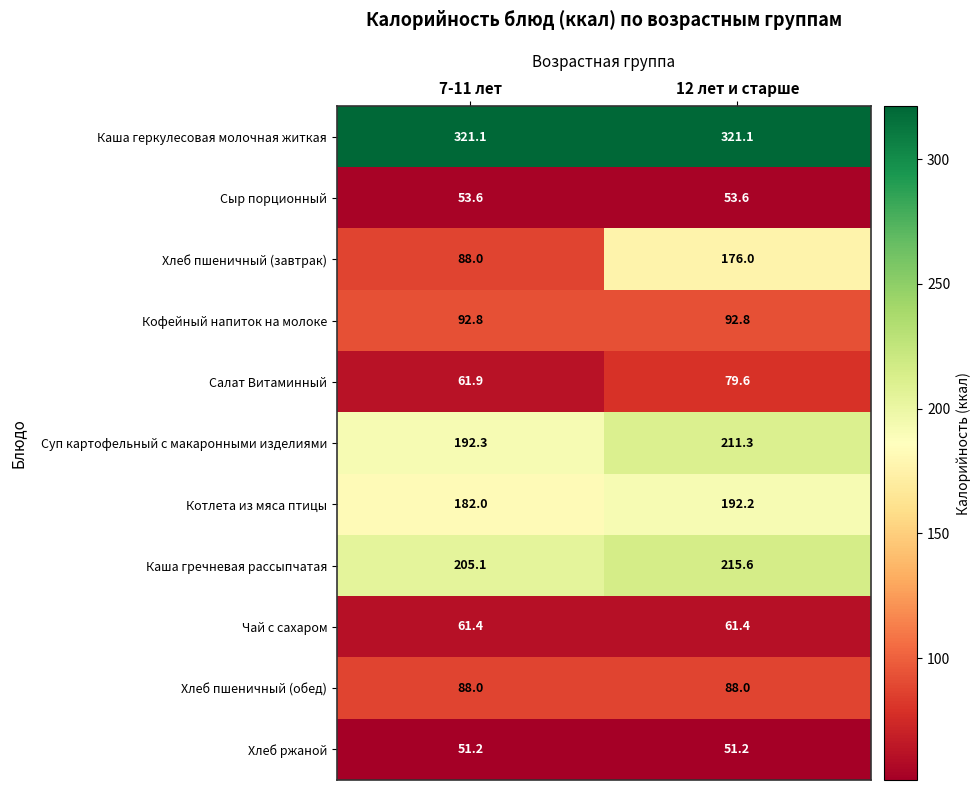

What is the difference between the maximum and minimum values in the Салат Витаминный series?

17.7